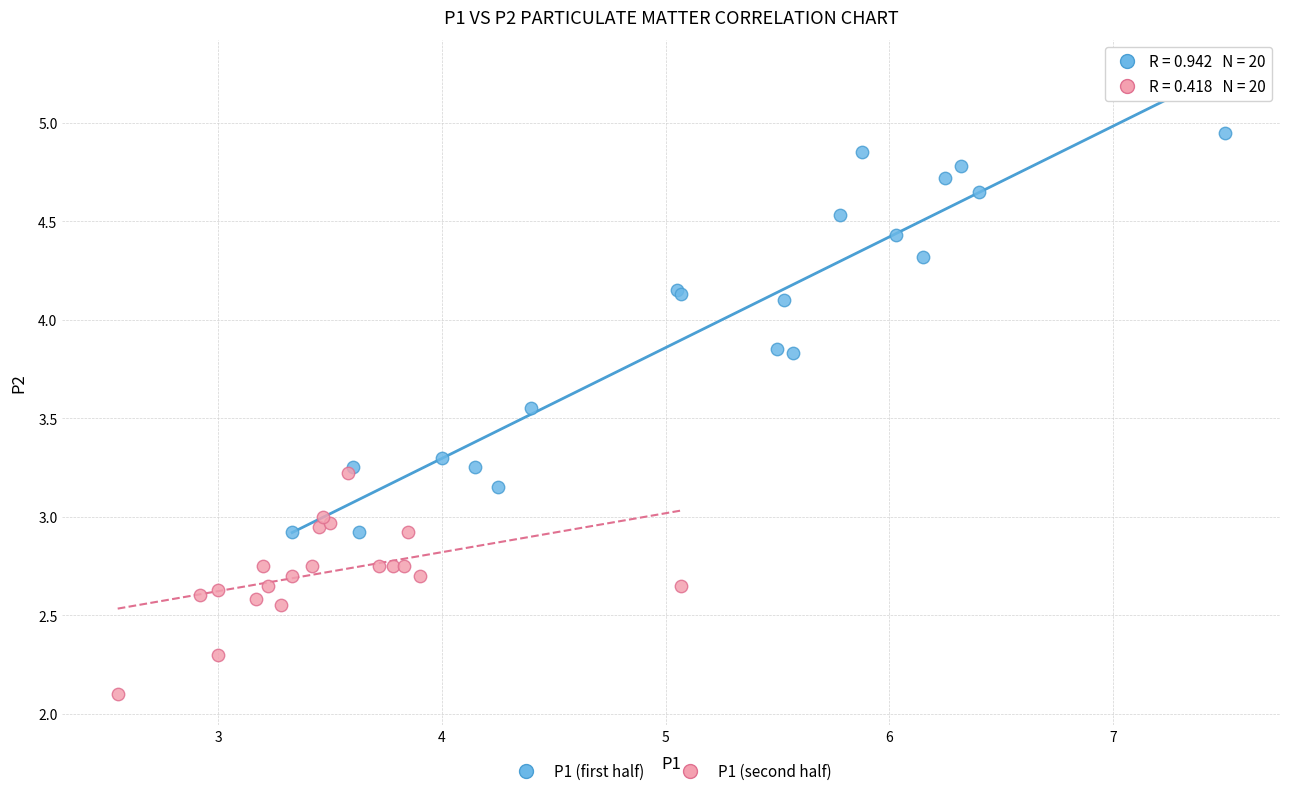

What are all the series names shown in the legend?

P1 (first half), P1 (second half)